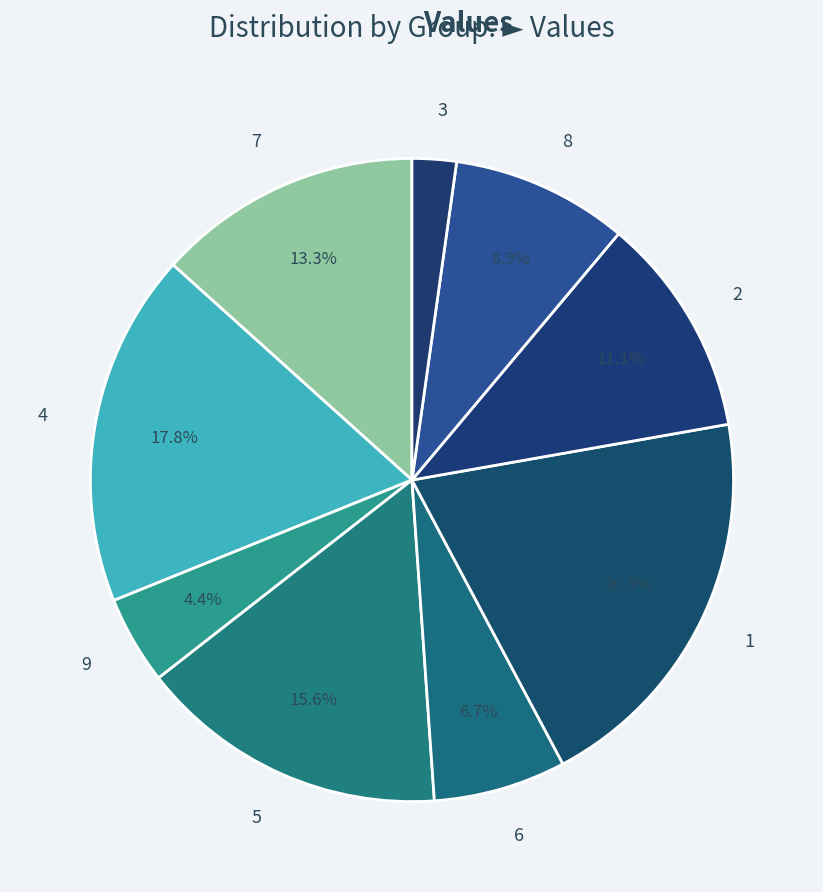

To the nearest percent, what portion does 5 represent?

16%